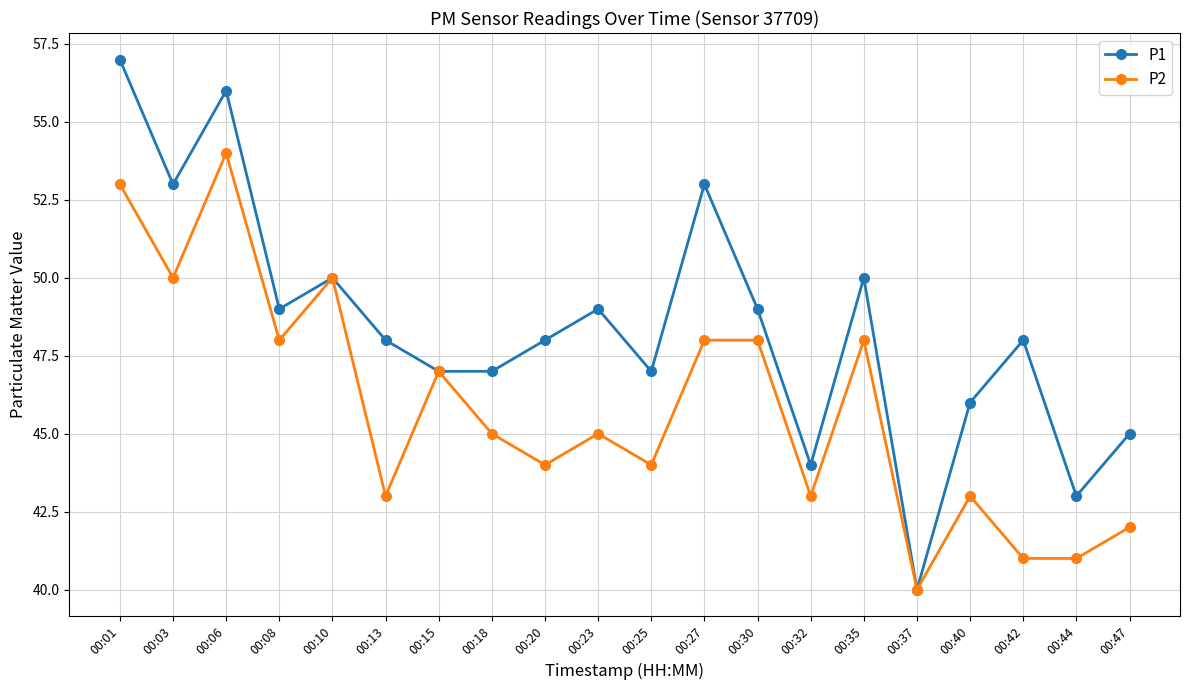

Reading left to right, transcribe all the data shown in this chart.

P1: 00:01=57	00:03=53	00:06=56	00:08=49	00:10=50	00:13=48	00:15=47	00:18=47	00:20=48	00:23=49	00:25=47	00:27=53	00:30=49	00:32=44	00:35=50	00:37=40	00:40=46	00:42=48	00:44=43	00:47=45
P2: 00:01=53	00:03=50	00:06=54	00:08=48	00:10=50	00:13=43	00:15=47	00:18=45	00:20=44	00:23=45	00:25=44	00:27=48	00:30=48	00:32=43	00:35=48	00:37=40	00:40=43	00:42=41	00:44=41	00:47=42